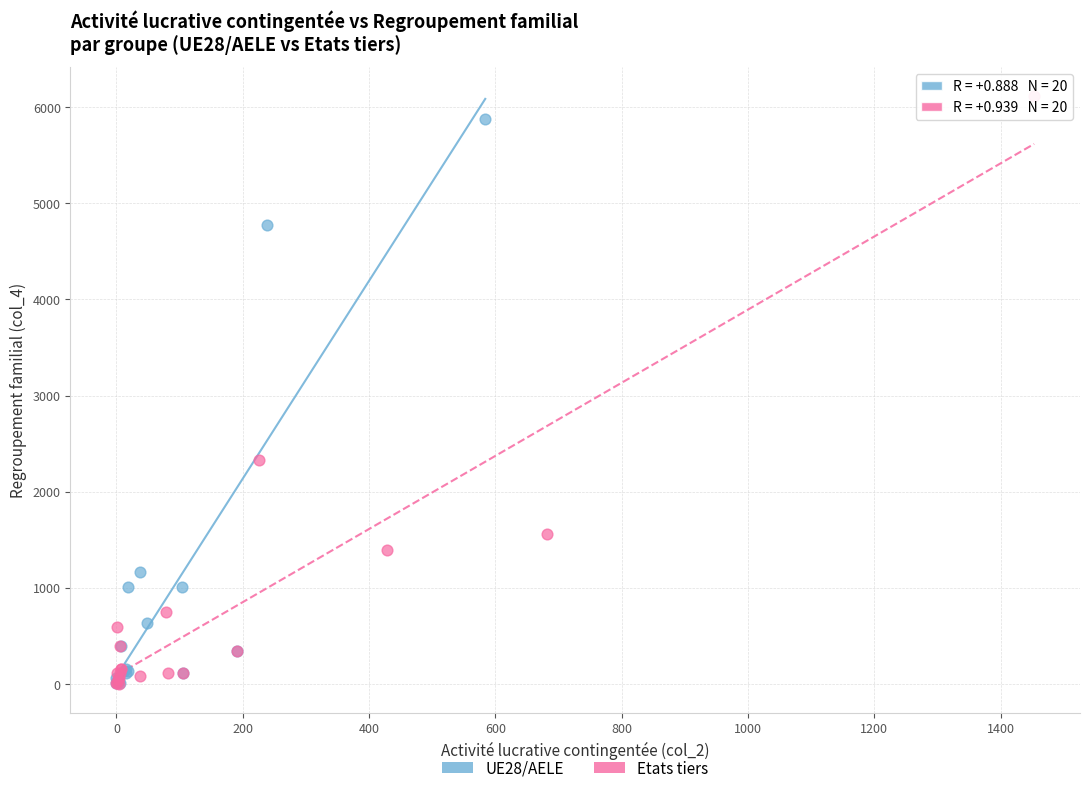

Which series contains the highest Y value?

Etats tiers